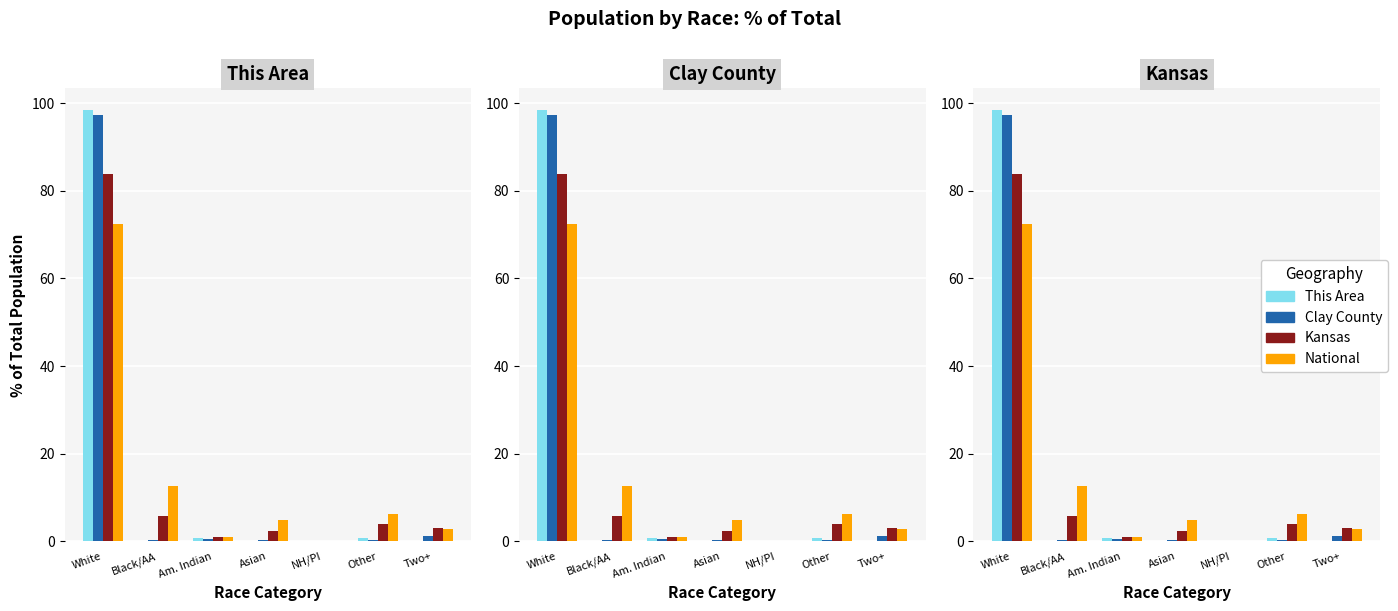

What is the highest value of the This Area series?

98.4